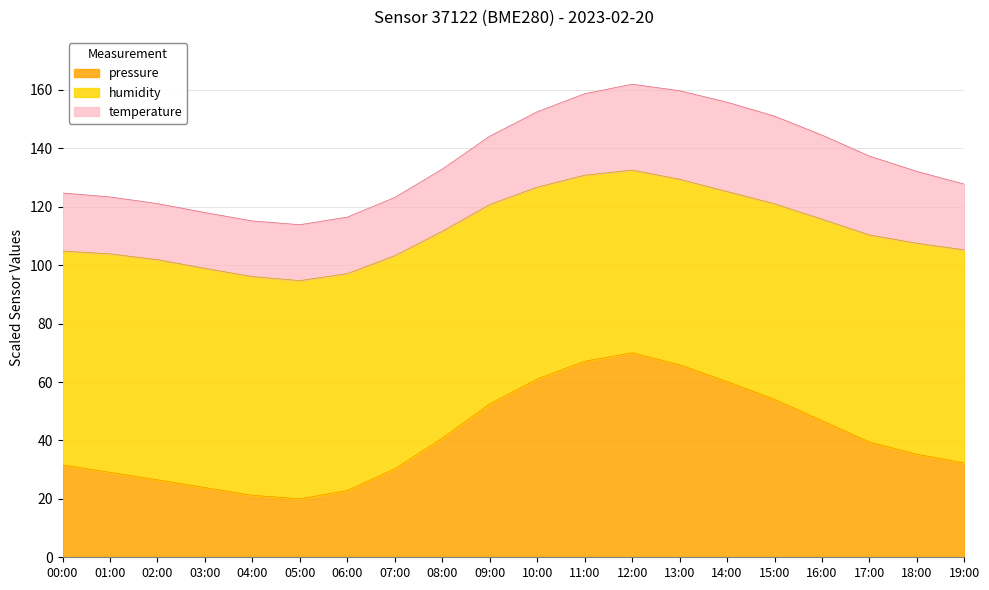

Is it true that pressure equals 24.9 at 11:00?

False